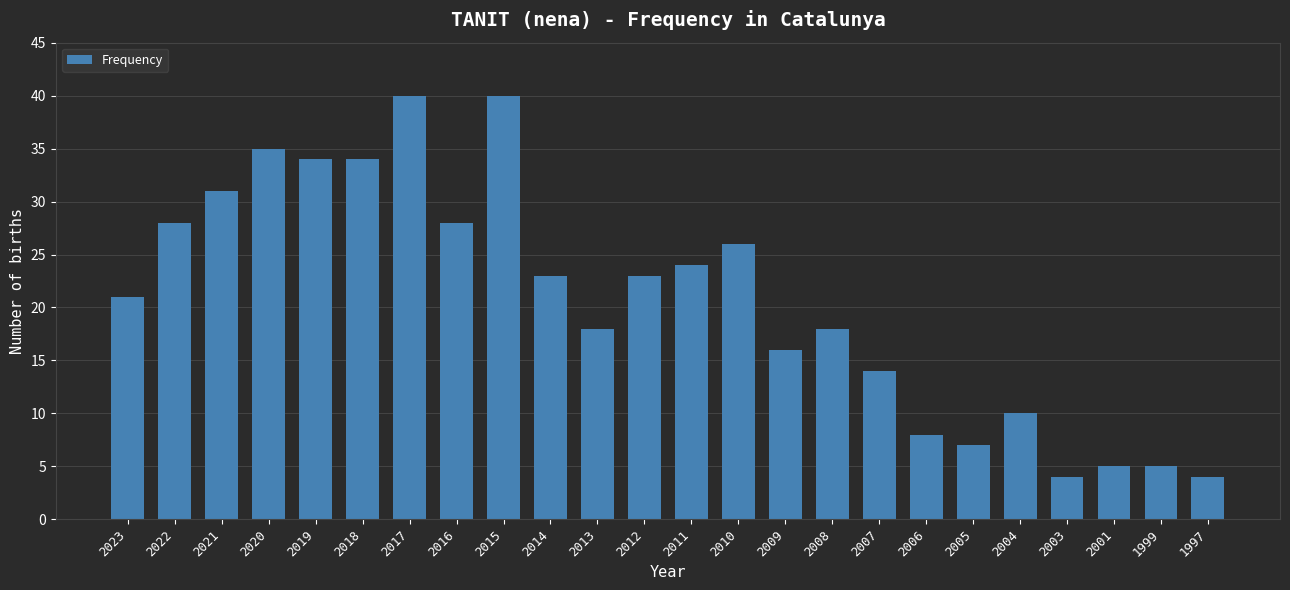

What is the difference between the second highest and second lowest values?

36